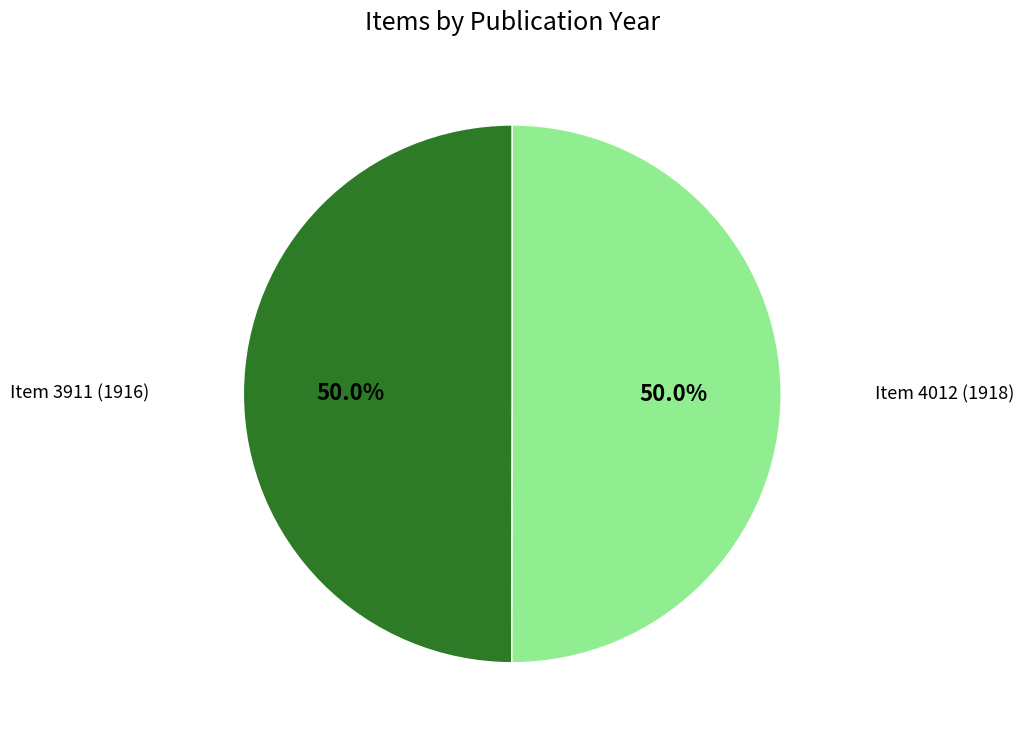

What percentage is NOT represented by Item 3911 (1916)?

50.0%